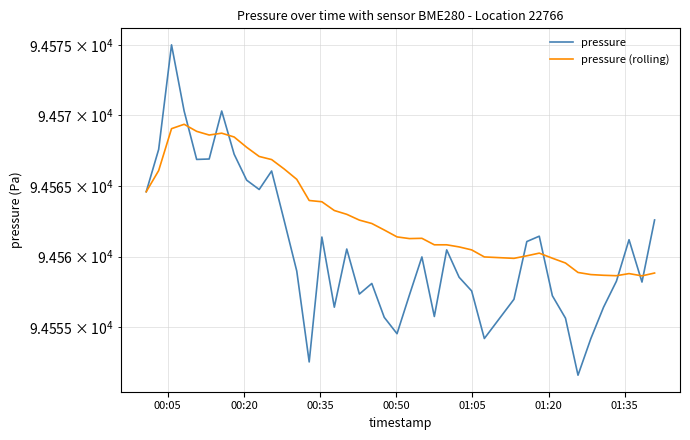

What is the label of the 6th point from the left?

01:20